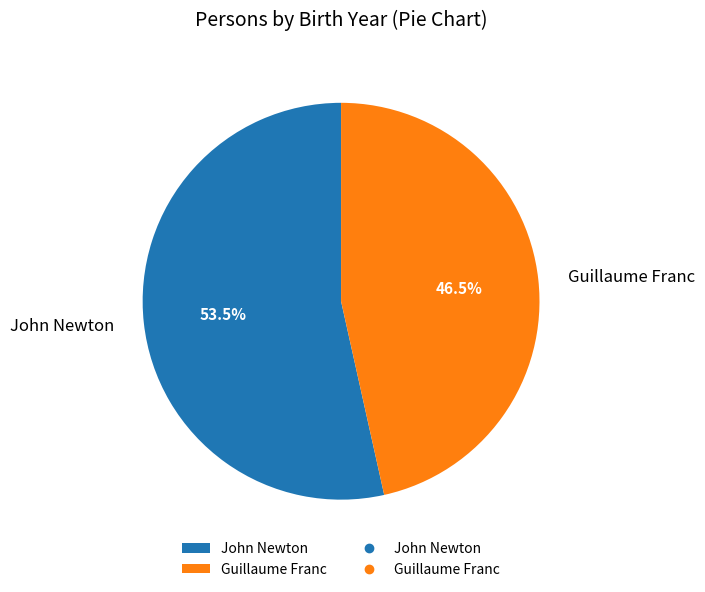

To the nearest percent, what is the difference between the John Newton and Guillaume Franc slice percentages?

7%